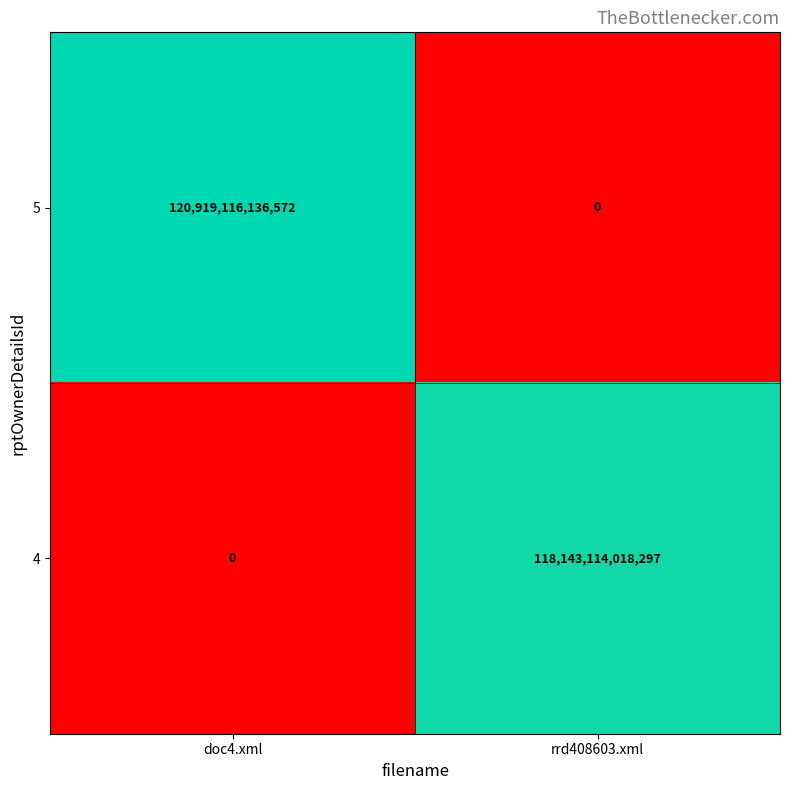

Which series has the largest range (max minus min)?

5